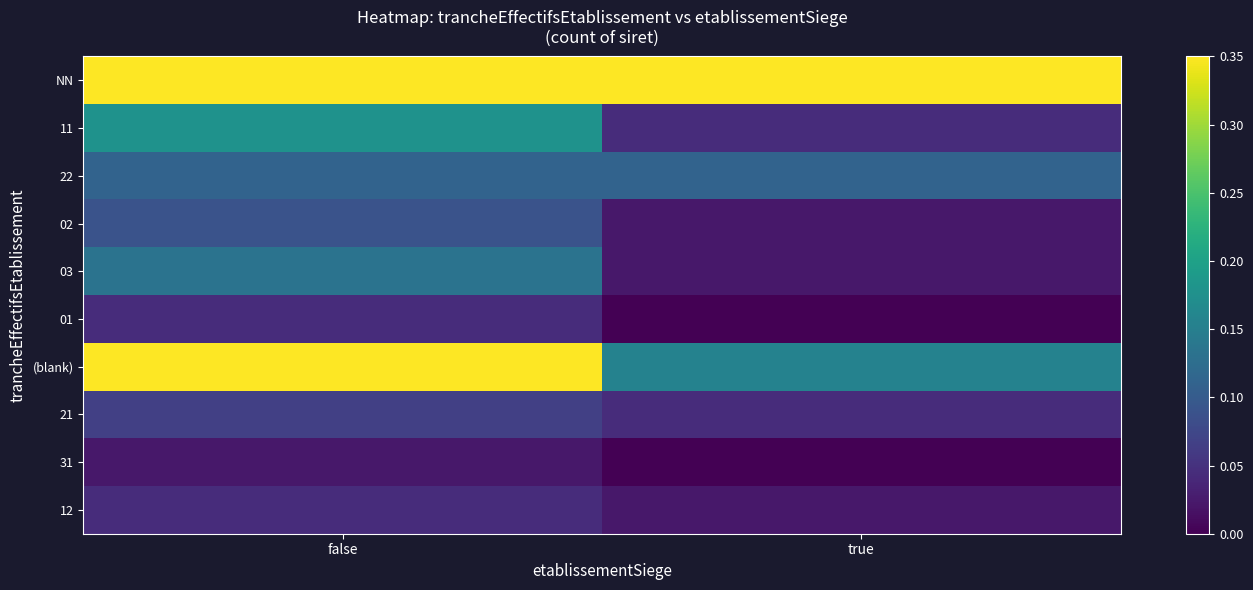

What is the total value across all series at true?

0.8